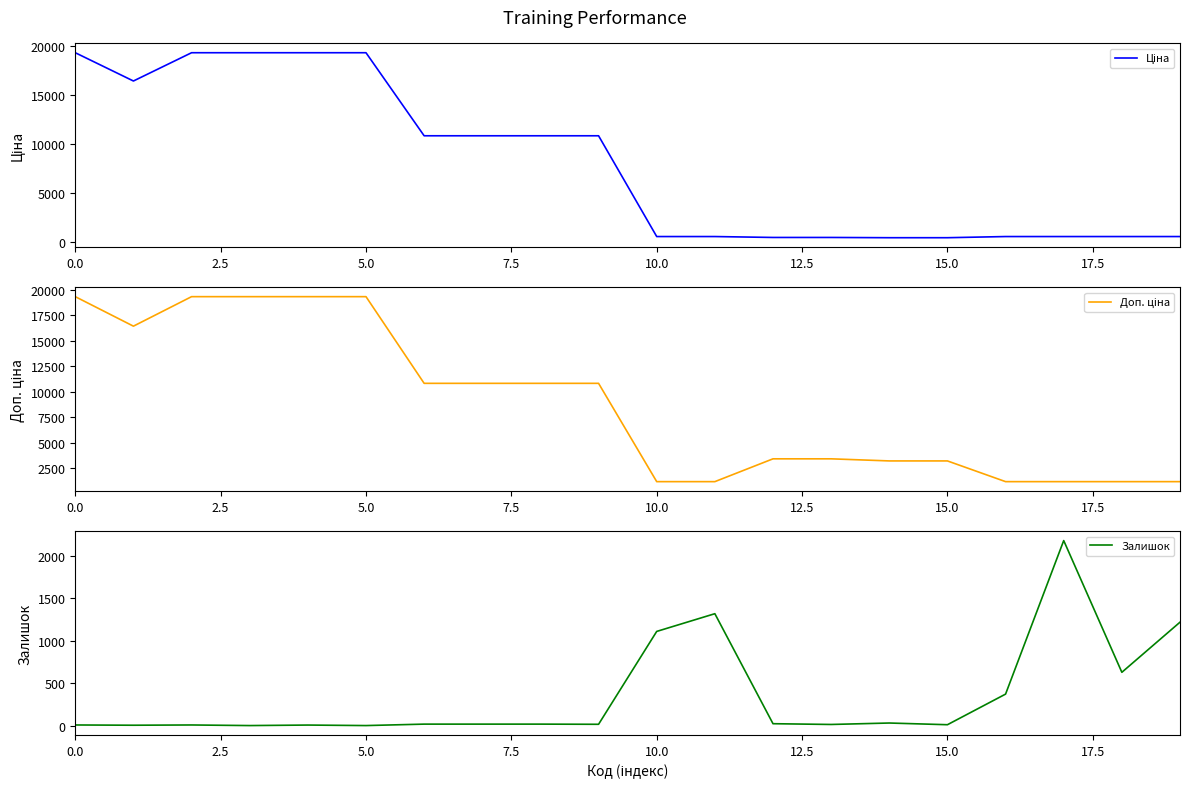

The value of Залишок at 10.0 is 700. True or false?

False